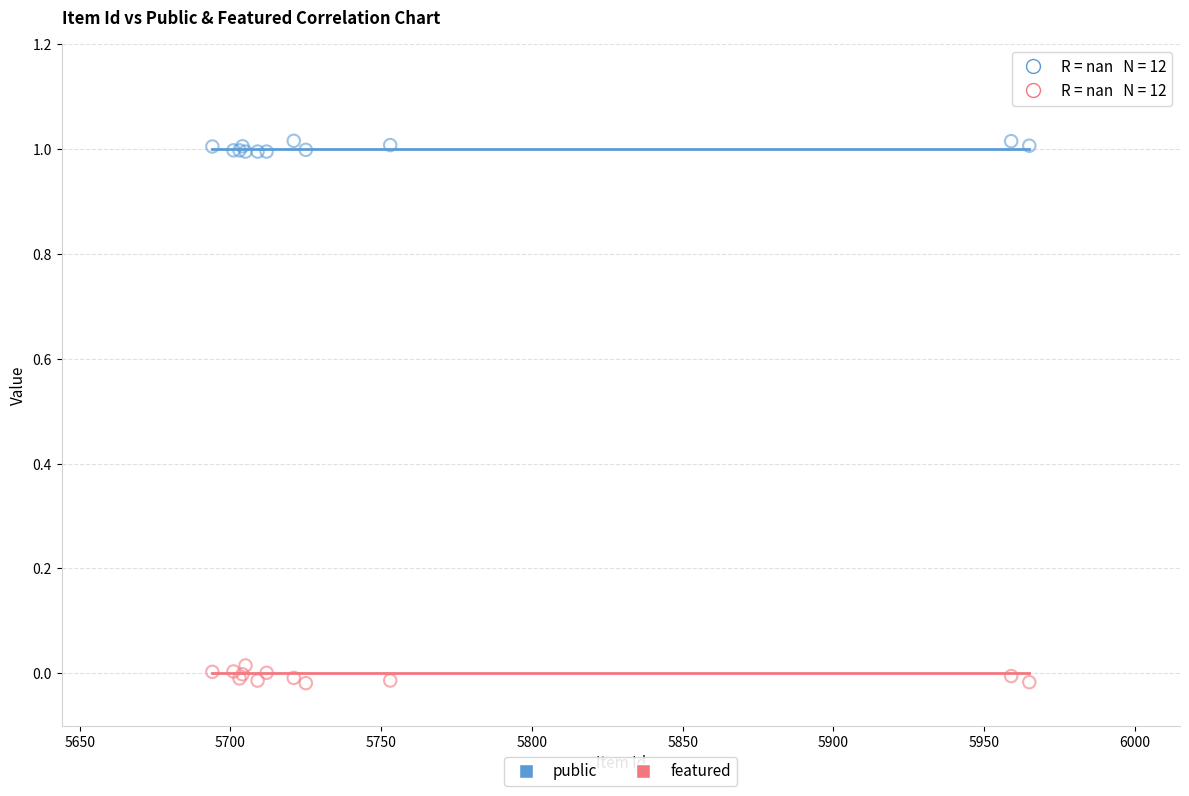

What is the X range (max minus min) for the scatter plot?

271.0